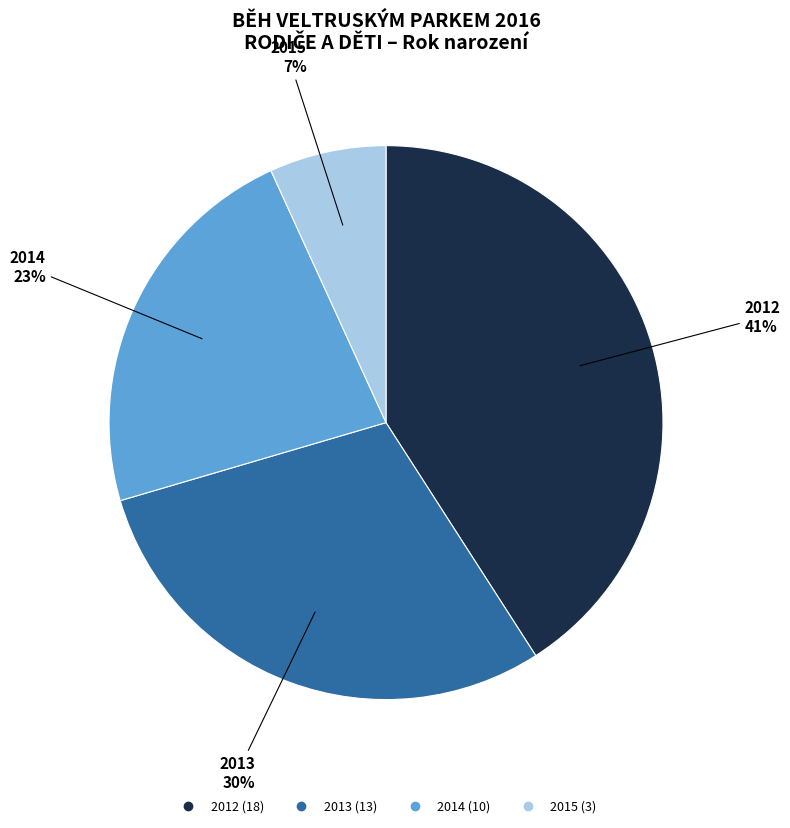

What is the ratio of the value at 2014 to the value at 2013?

0.8